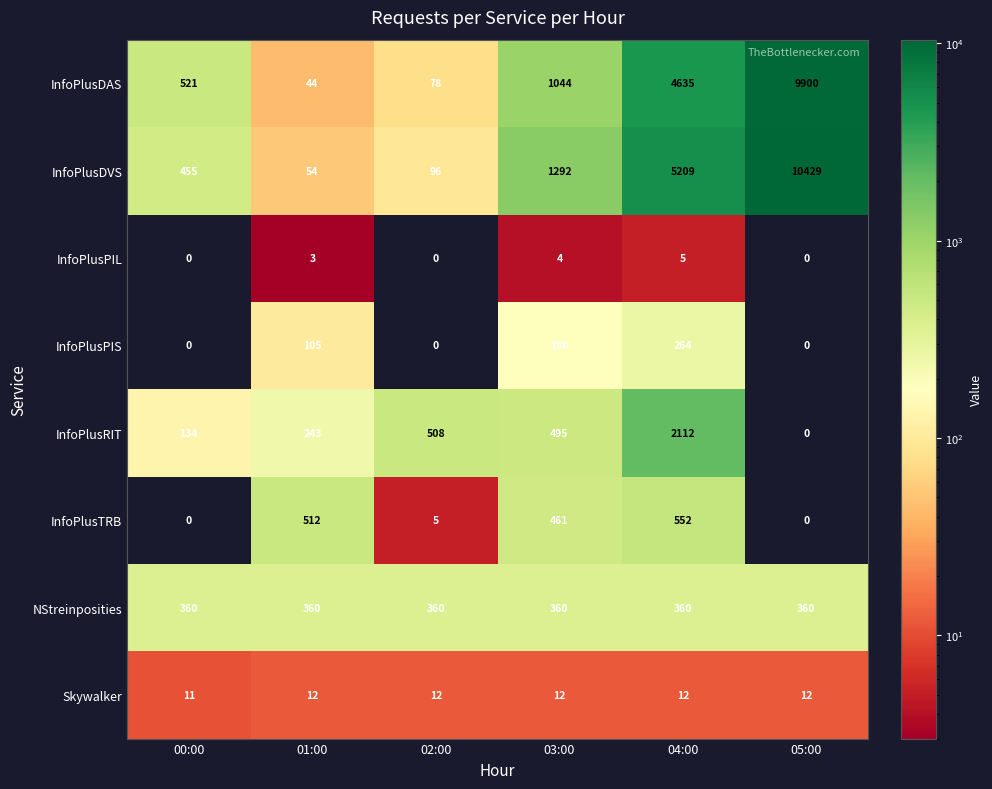

The InfoPlusDVS series shows 96 at 02:00. True or false?

True